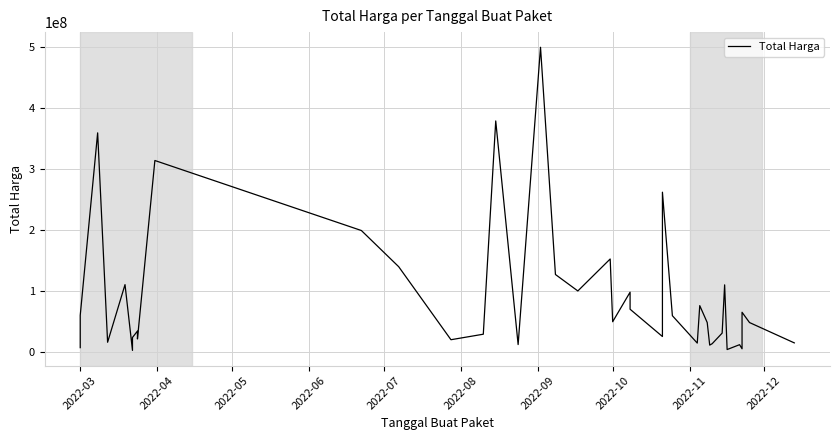

Reading left to right, list all the values displayed in this chart.

6936000	59935000	359500000	15787200	110389990	2395750	23680800	34132505	27720000	21231000	314121780	199200000	139800000	19950000	29000000	379075000	12000000	500000000	127000000	100000000	152477000	49478000	98000000	70000000	25200000	262118150	59375000	14400000	75920000	48140000	11100000	13442000	30800000	110000000	3825000	11800000	5093000	65000000	48140000	14750000